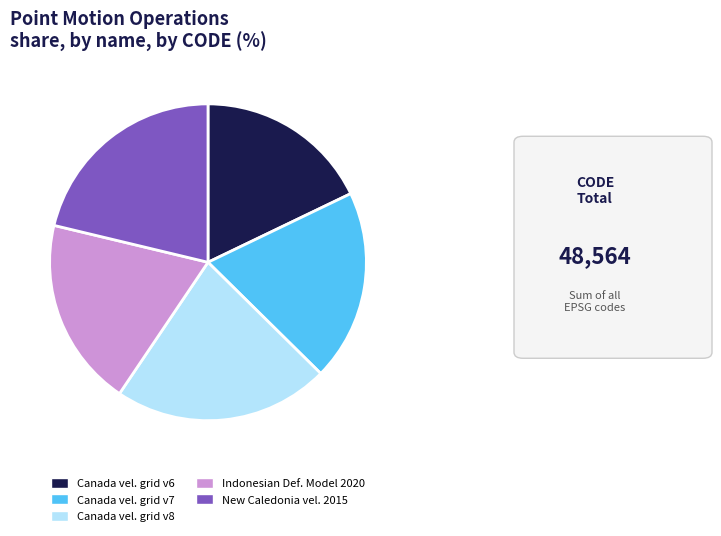

Which has a higher value, Canada vel. grid v6 or Canada vel. grid v8?

Canada vel. grid v8